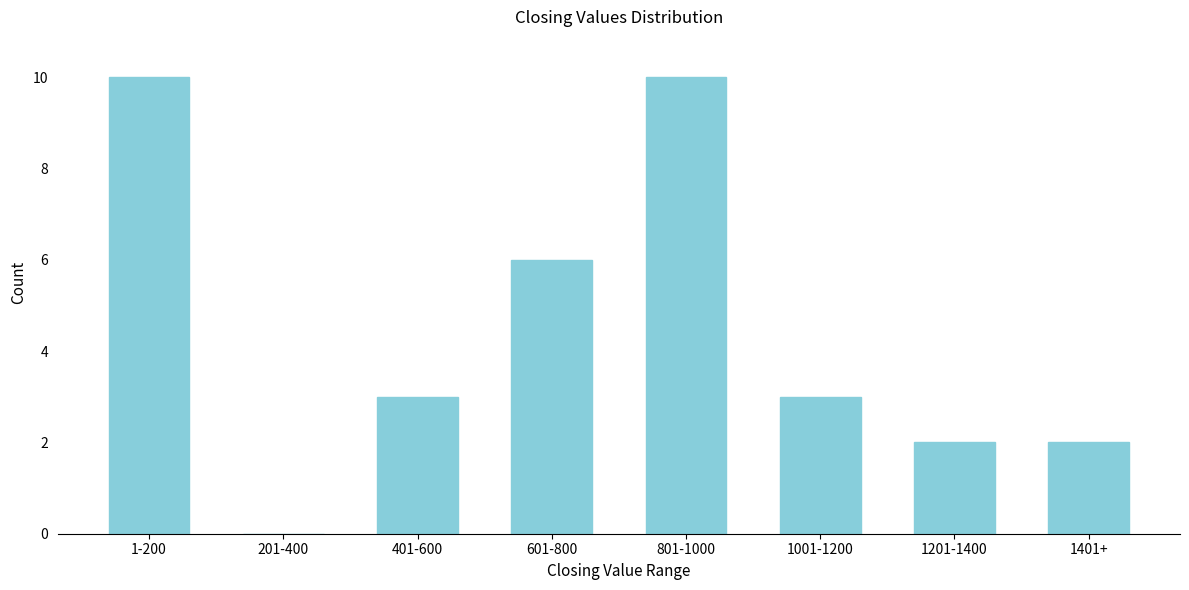

Reading left to right, transcribe all the data shown in this chart.

1-200=10	201-400=0	401-600=3	601-800=6	801-1000=10	1001-1200=3	1201-1400=2	1401+=2